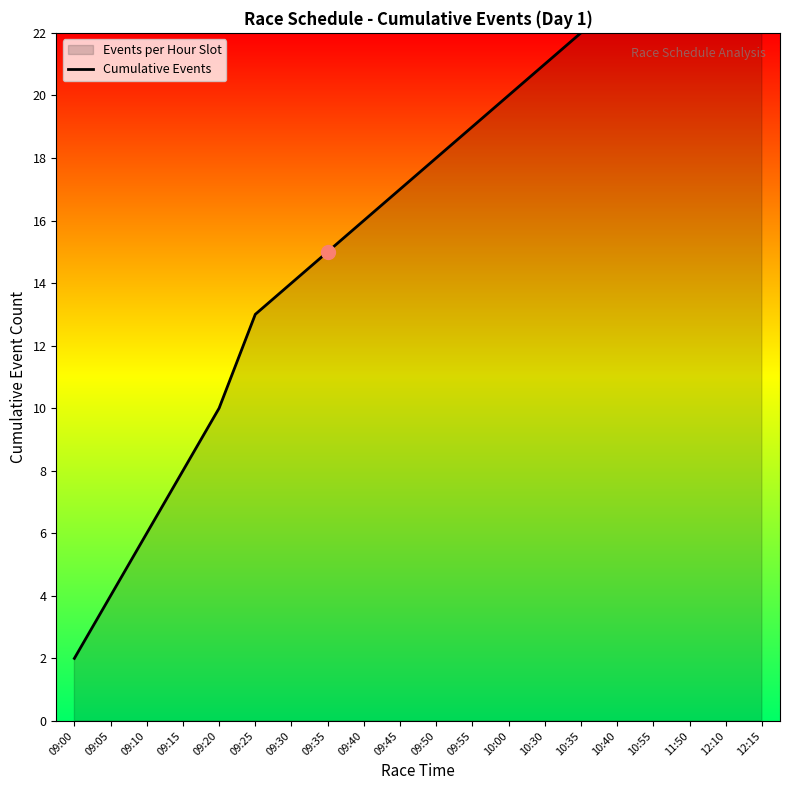

Reading left to right, what are all the values shown in this chart?

2	4	6	8	10	13	14	15	16	17	18	19	20	21	22	23	24	25	26	27